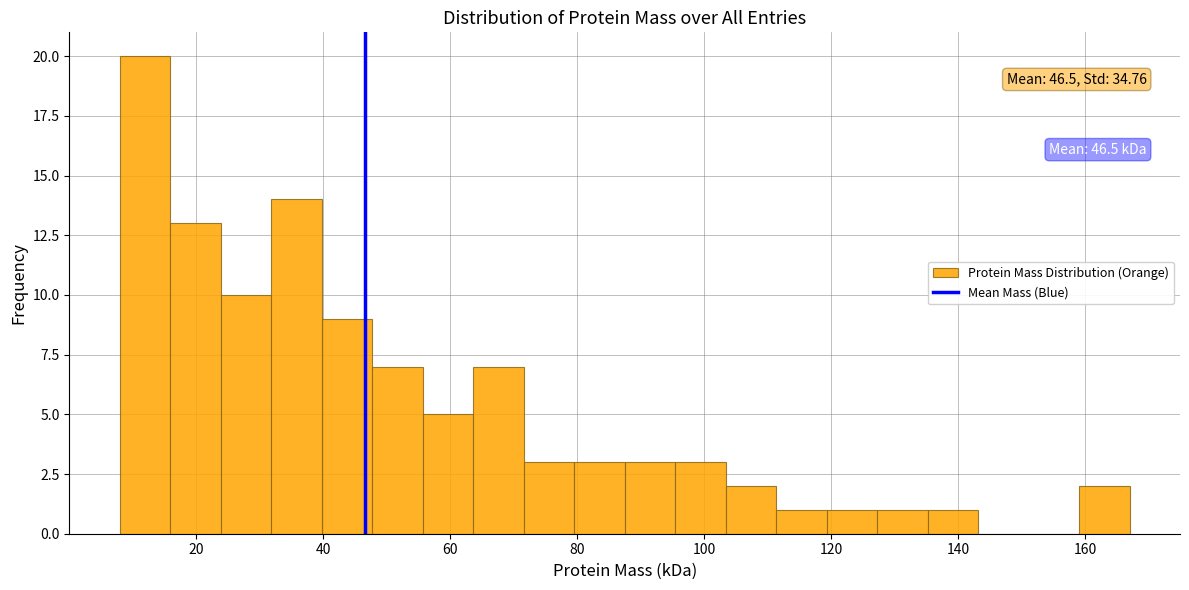

Around what value on the x-axis is the tallest bar? Give the approximate position of its centre, as read against the axis.

12